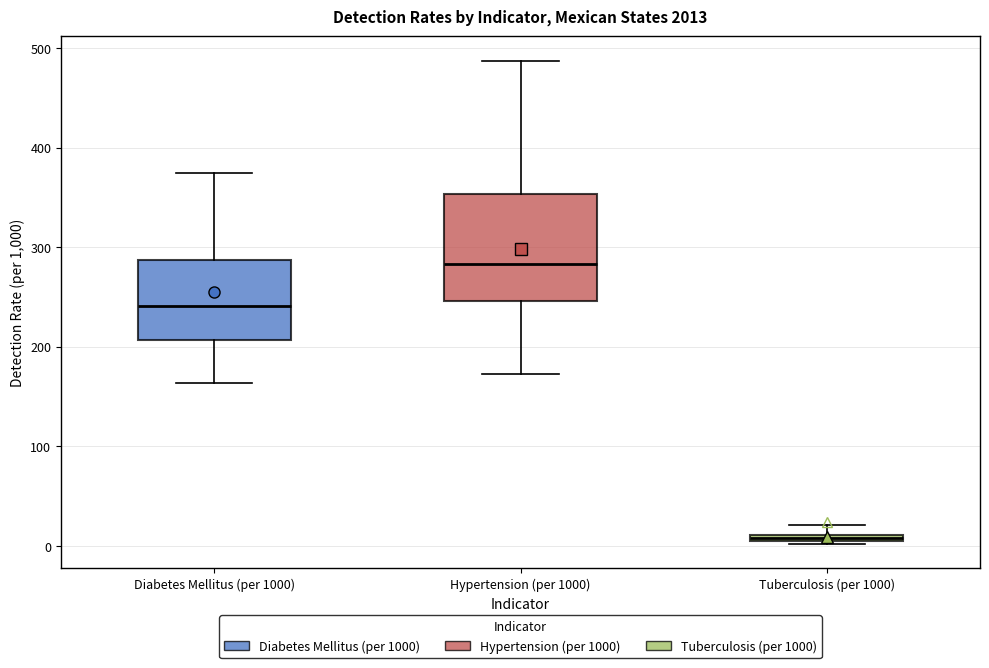

Comparing the boxes themselves (not the whiskers), which one is the tallest?

Hypertension (per 1000)